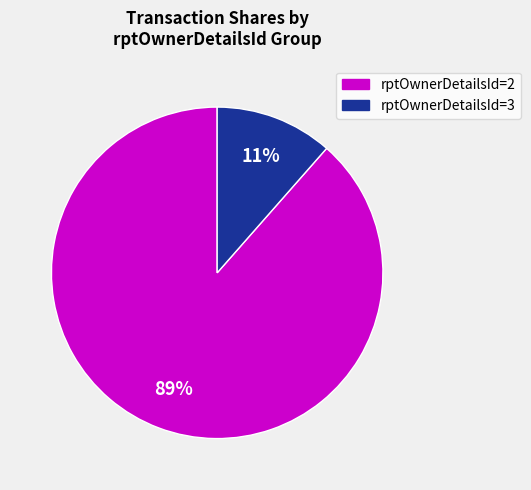

Is there a majority slice in this chart?

Yes